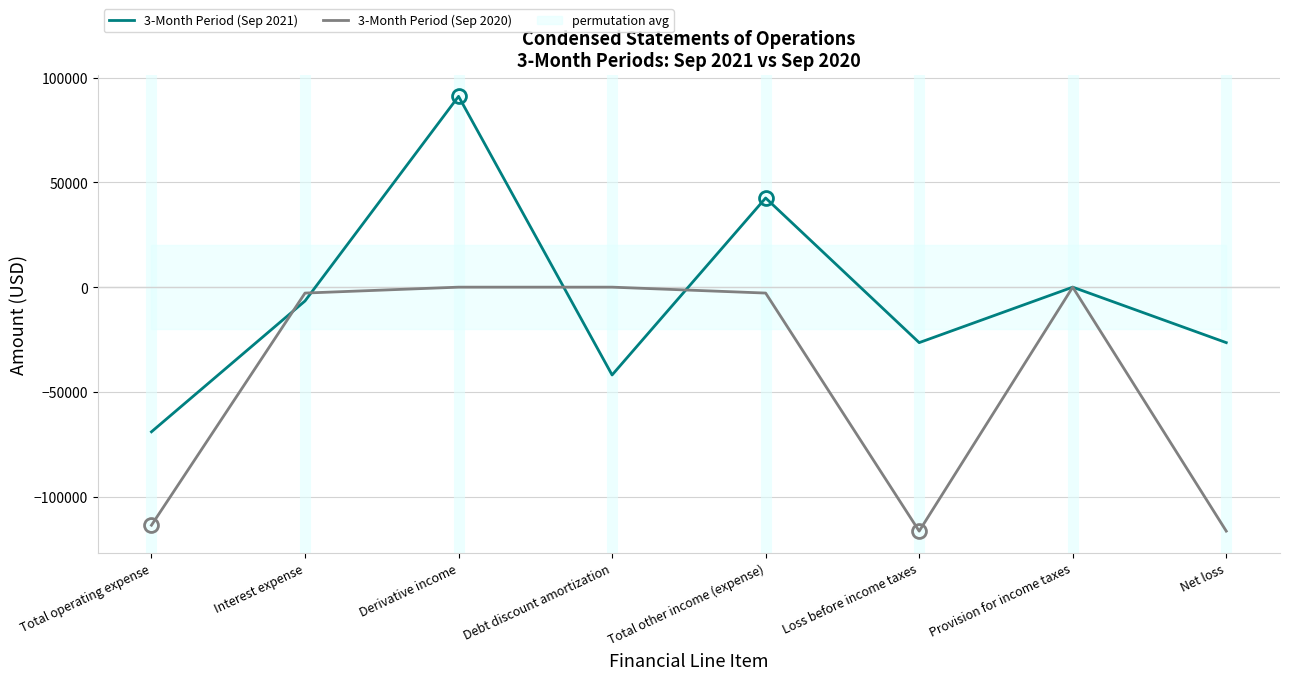

List the series in order of their peak value, highest first.

3-Month Period (Sep 2021), 3-Month Period (Sep 2020)